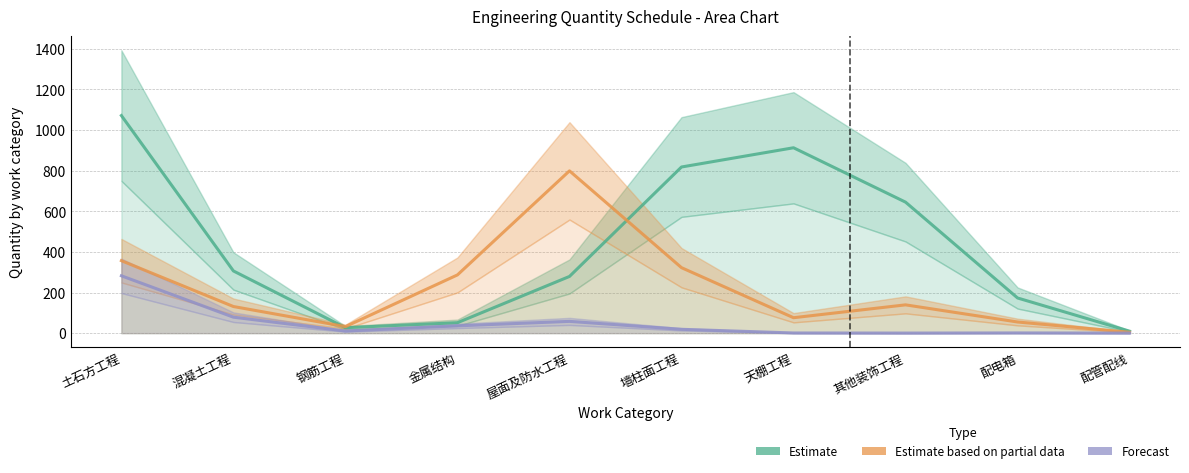

What is the difference between the highest and lowest values at 屋面及防水工程?

741.3